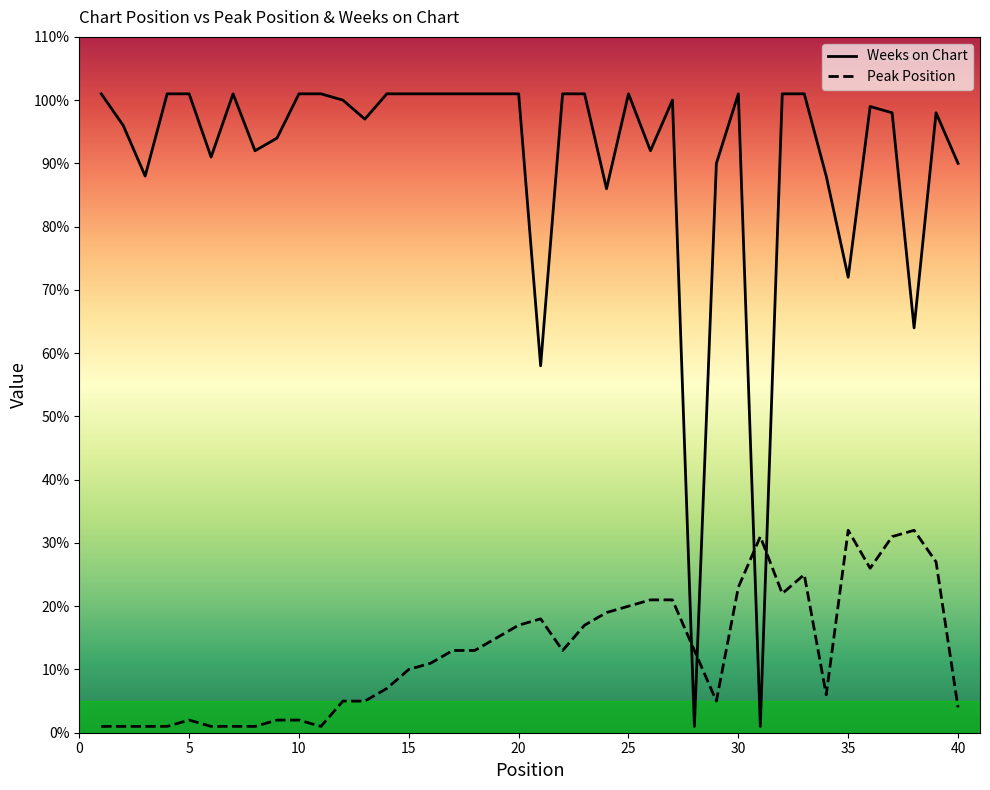

What is the maximum value for Weeks on Chart?

101